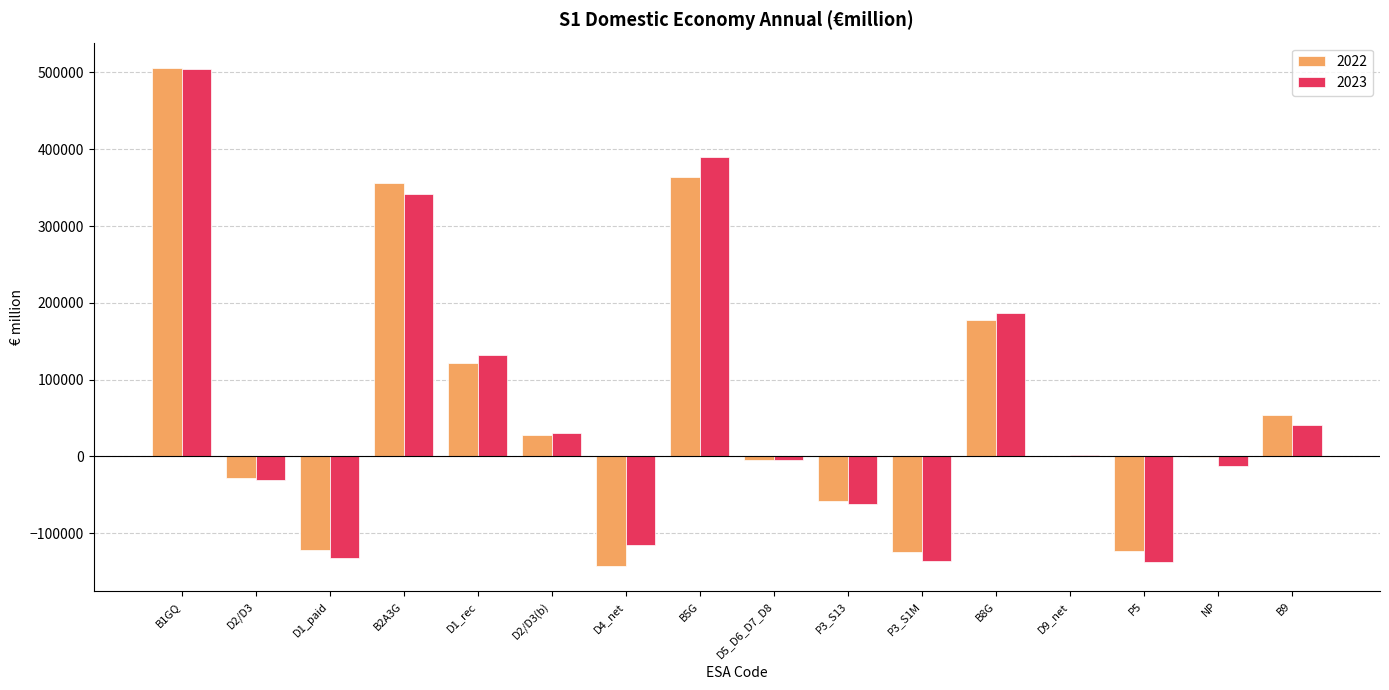

What are all the series names shown in the legend?

2022, 2023